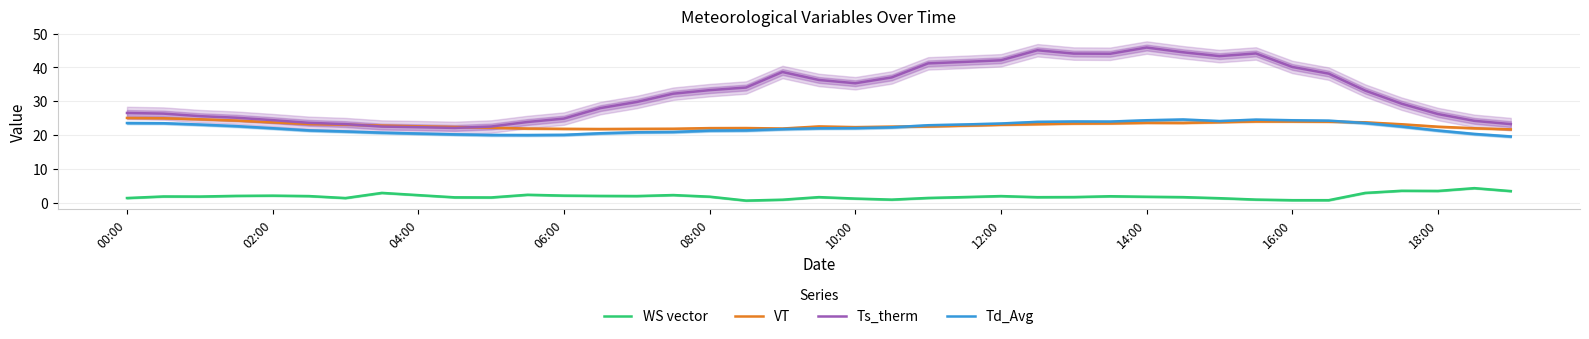

The VT series shows 12.4 at 02:00. True or false?

False